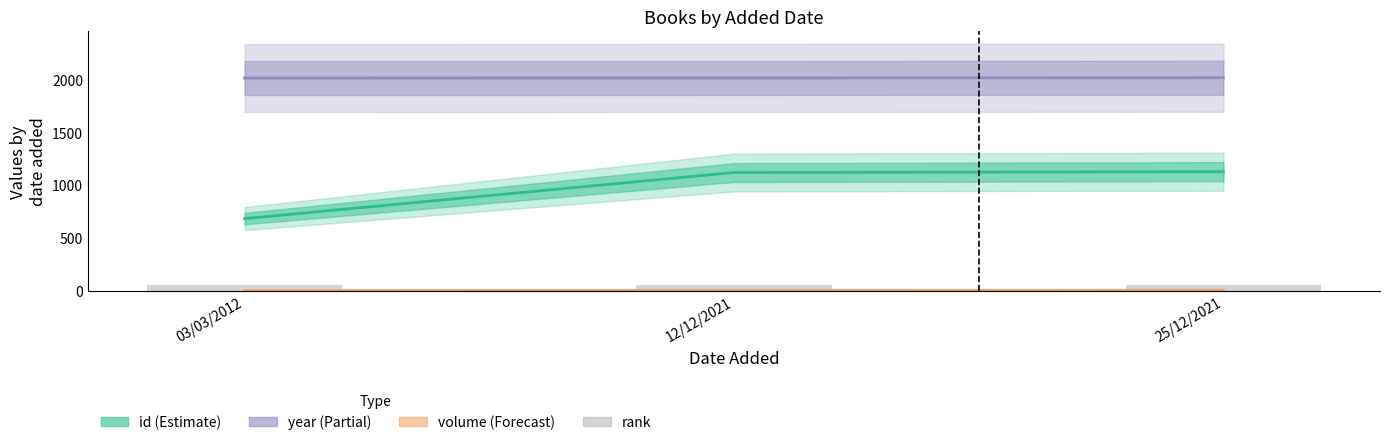

Between 25/12/2021 and 03/03/2012, which is larger?

25/12/2021